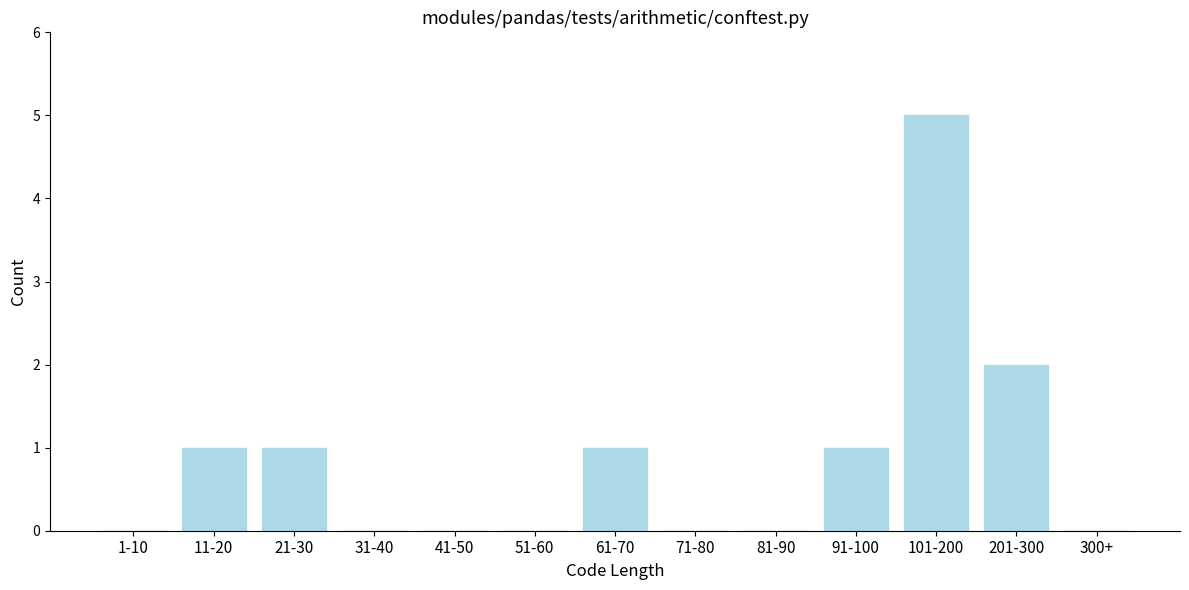

Reading right to left, what are all the values shown in this chart?

300+=0	201-300=2	101-200=5	91-100=1	81-90=0	71-80=0	61-70=1	51-60=0	41-50=0	31-40=0	21-30=1	11-20=1	1-10=0